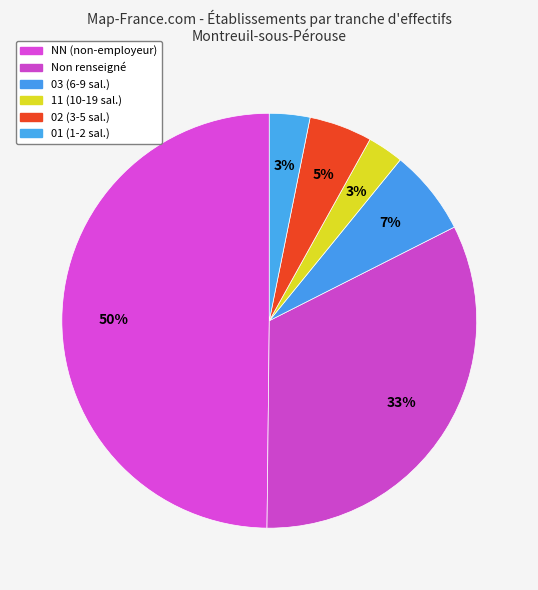

What is the largest slice in the pie chart?

NN (non-employeur)